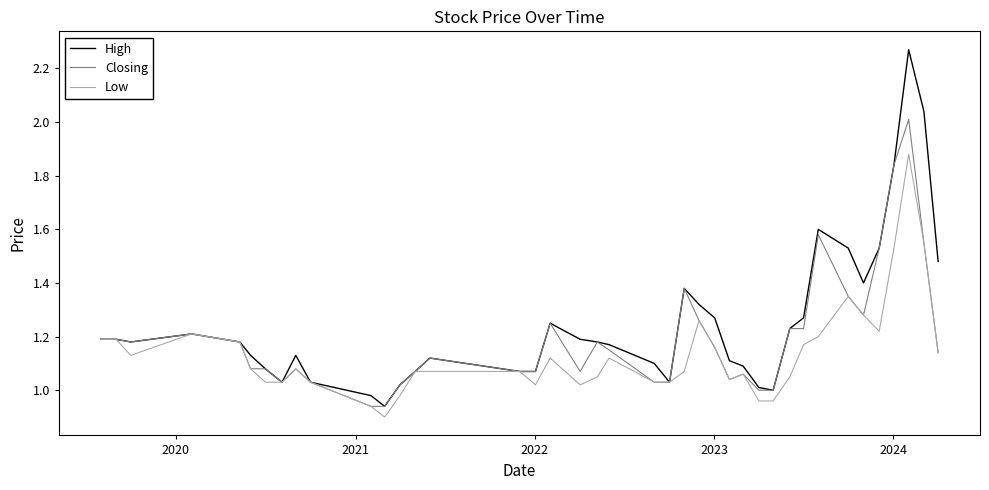

Rank the series by their average value, from highest to lowest.

High, Closing, Low